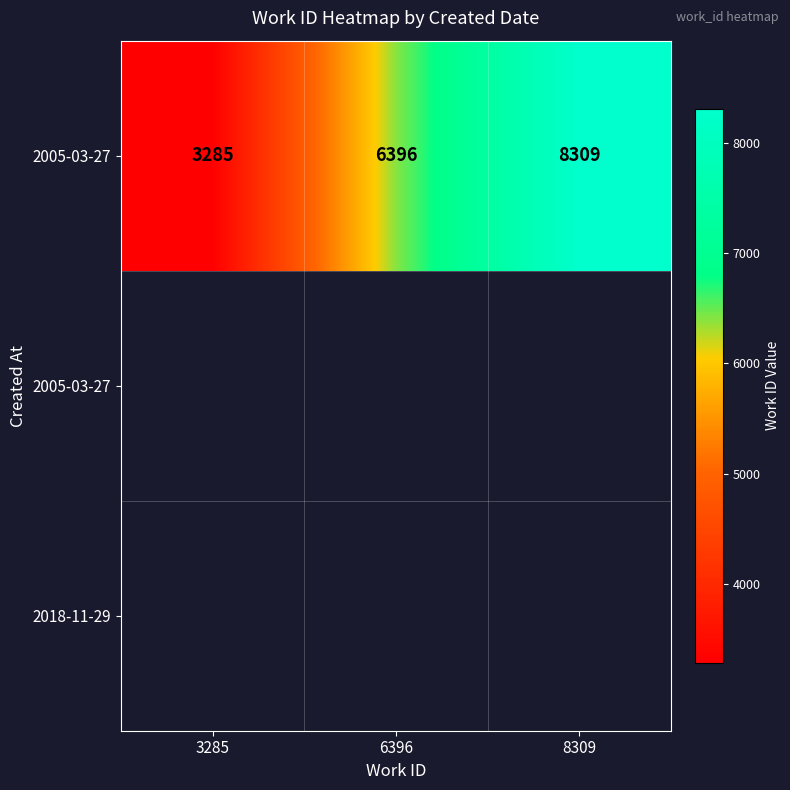

What is the maximum value shown in the chart?

8309